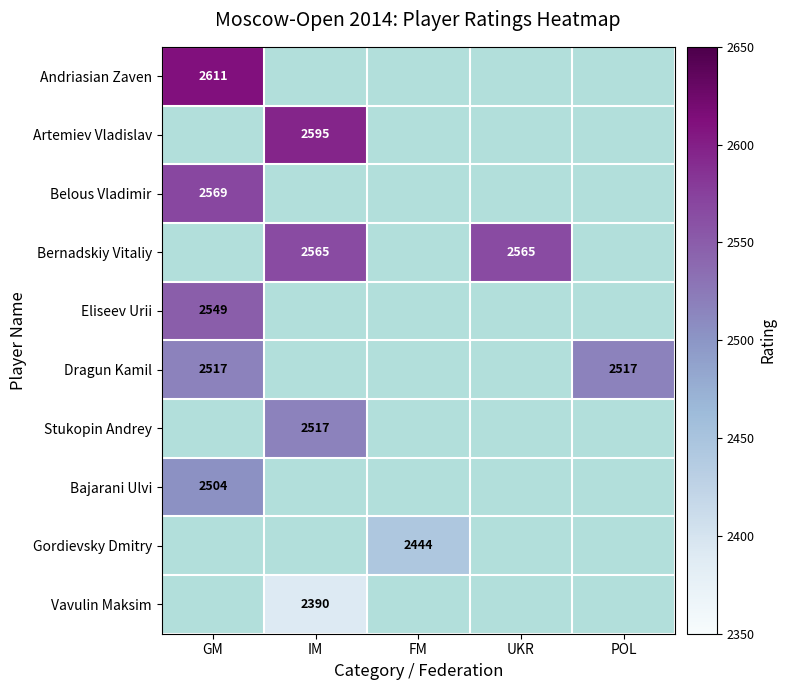

How many categories are shown in the chart?

5